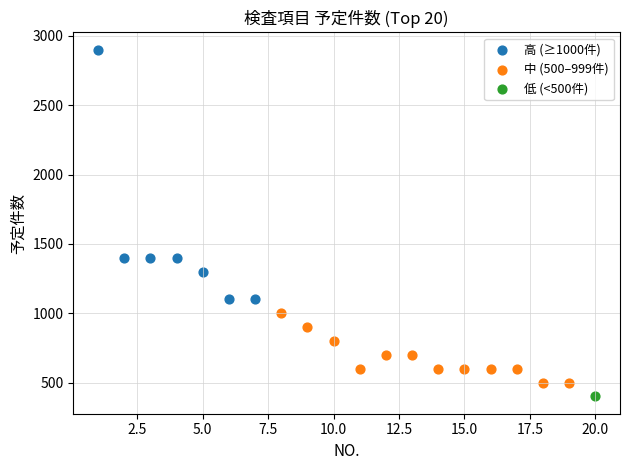

What are all the series names shown in the legend?

高 (≥1000件), 中 (500–999件), 低 (<500件)